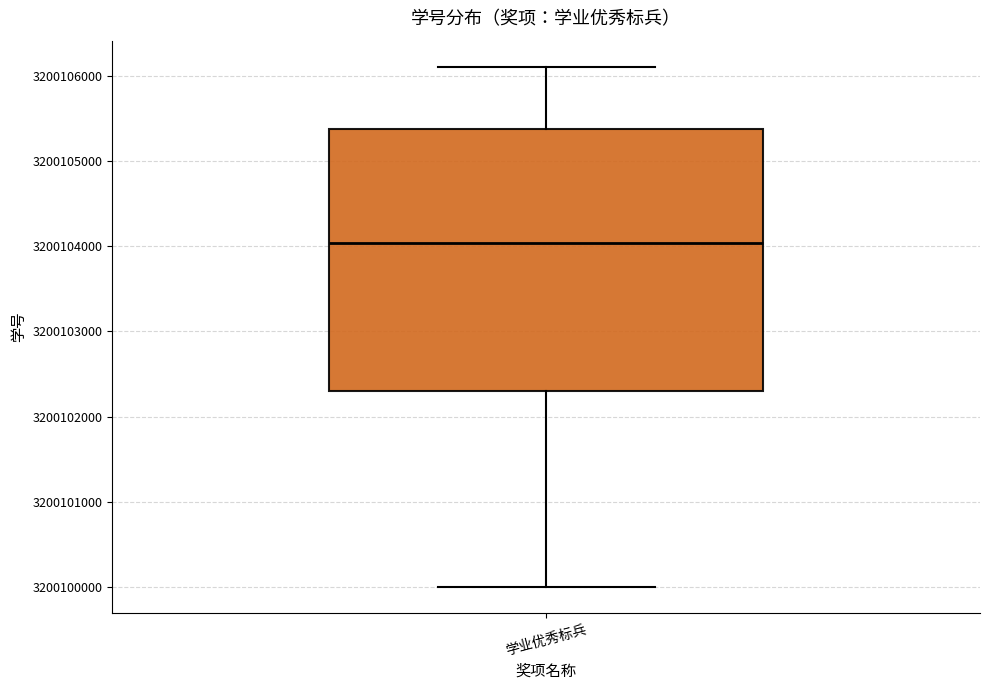

Where is the lower edge of the box for 学业优秀标兵 on the y-axis? The values are not printed on the chart, so give them approximately, as read against the axis.

3200102300